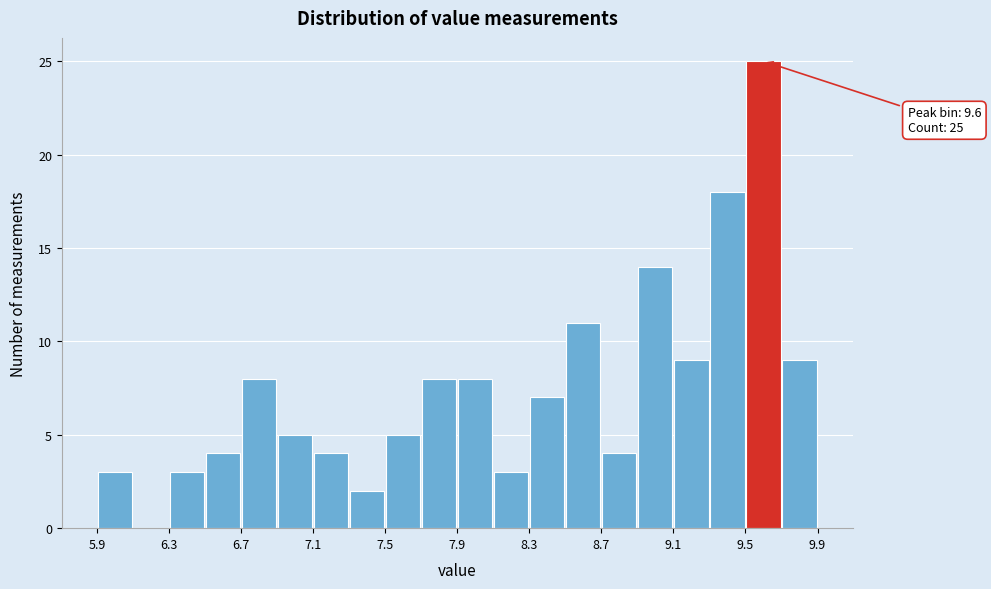

Over which range of the x-axis is the bar tallest?

9.5 to 9.7